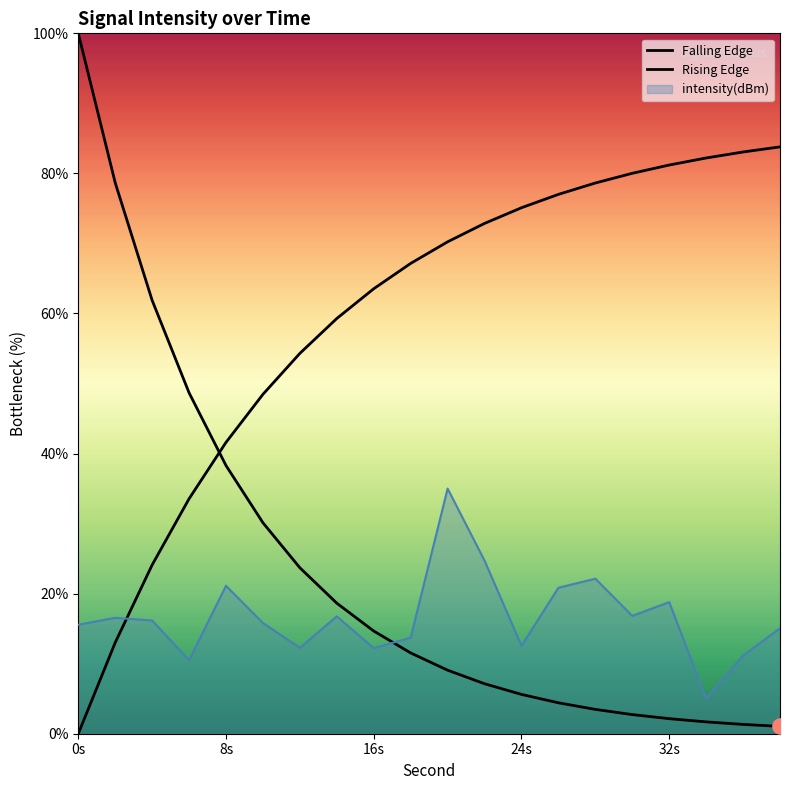

Is the value of Falling Edge at 6 greater than the value of Rising Edge at 7?

No